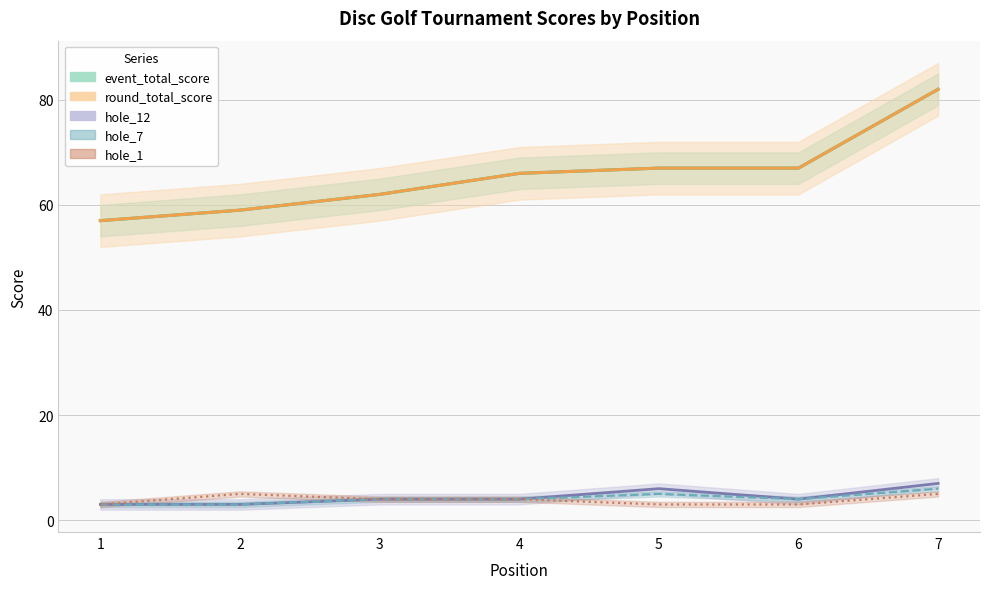

What is the value of the round_total_score point at the 3rd from the left?

62